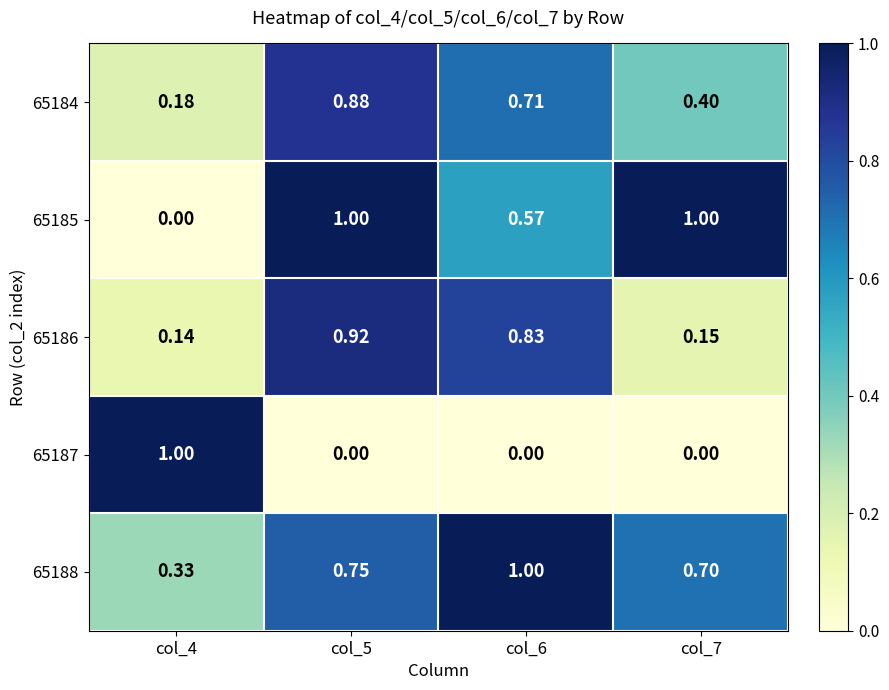

Is the value of 65185 at col_7 greater than the value of 65184 at col_6?

Yes